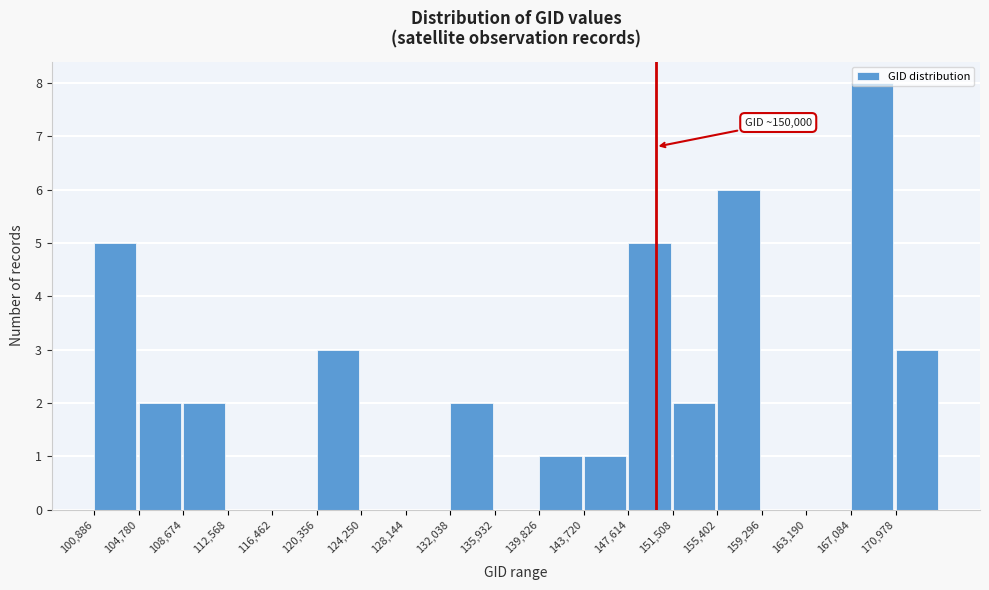

Over which range of the x-axis is the bar tallest?

167000 to 171000